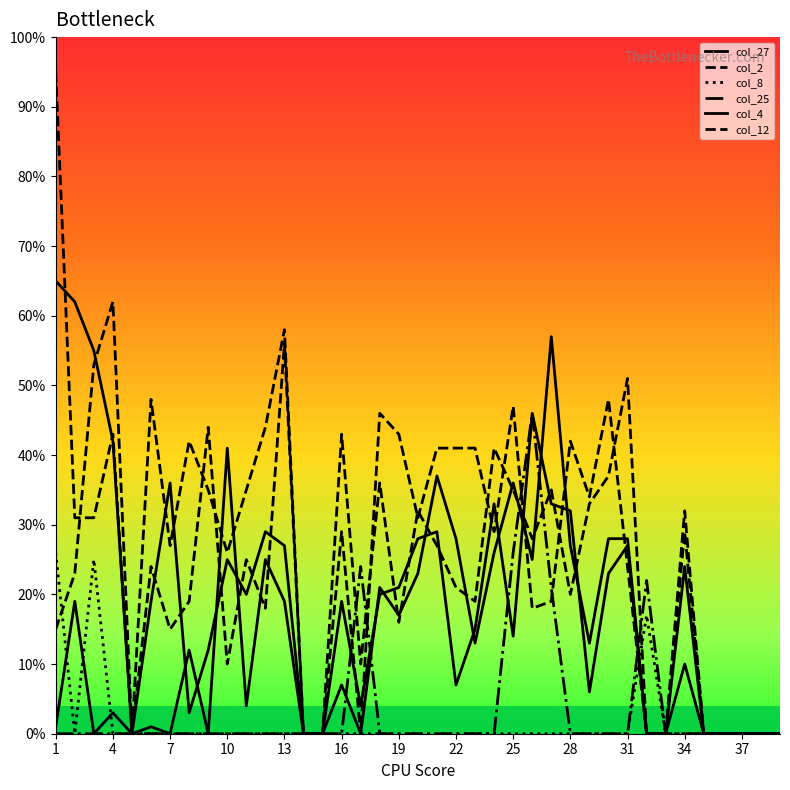

True or false: col_12 and col_8 cross at least once.

True